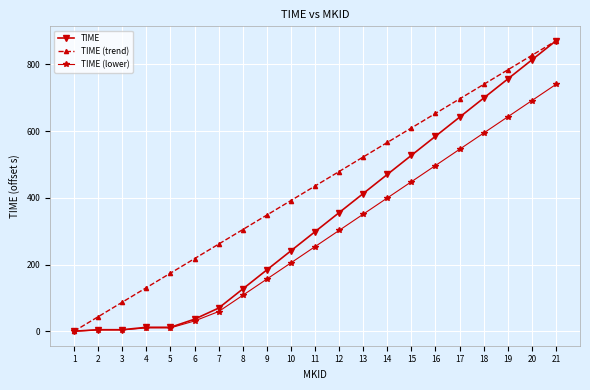

Rank the series by their average value, from lowest to highest.

TIME (lower), TIME, TIME (trend)